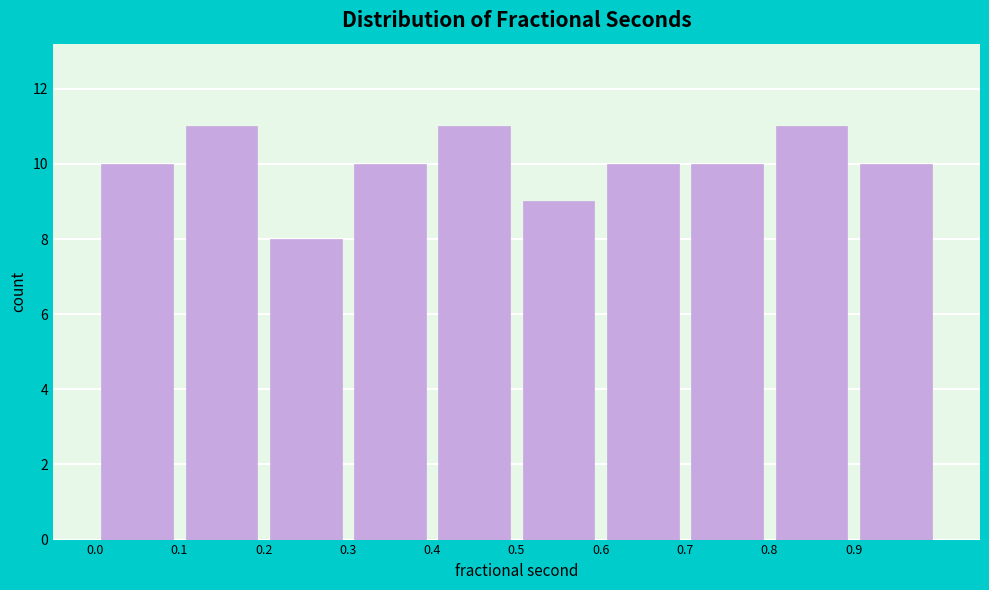

Reading left to right, transcribe this chart: for each bar, give the range it covers on the x-axis and its height. The values are not printed on the chart, so give them approximately, as read against the axis.

0.0 to 0.1: 10
0.1 to 0.2: 11
0.2 to 0.3: 8
0.3 to 0.4: 10
0.4 to 0.5: 11
0.5 to 0.6: 9
0.6 to 0.7: 10
0.7 to 0.8: 10
0.8 to 0.9: 11
0.9 to 1.0: 10